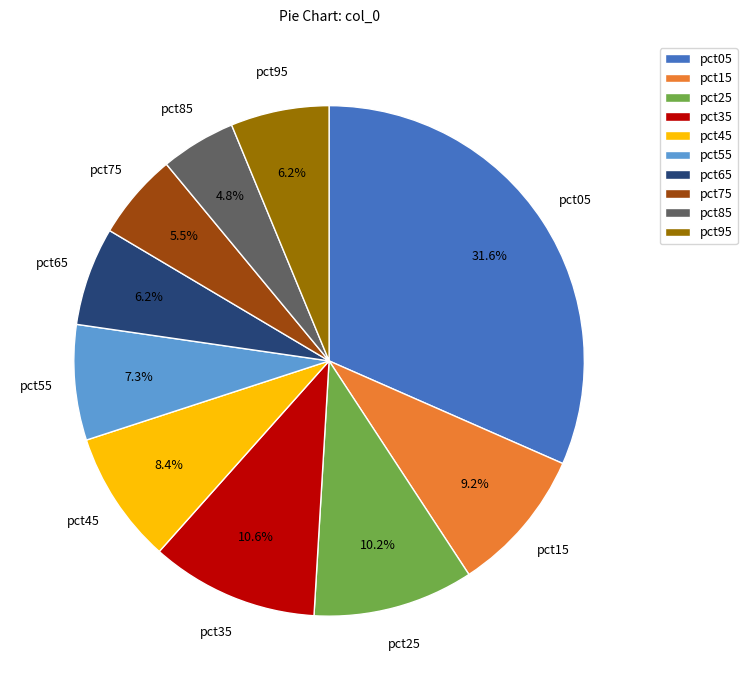

To the nearest percent, what is the difference between the largest and smallest slice percentages?

27%